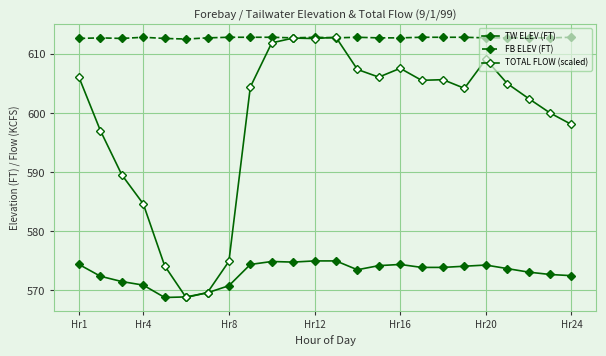

How many series are shown in this chart?

3